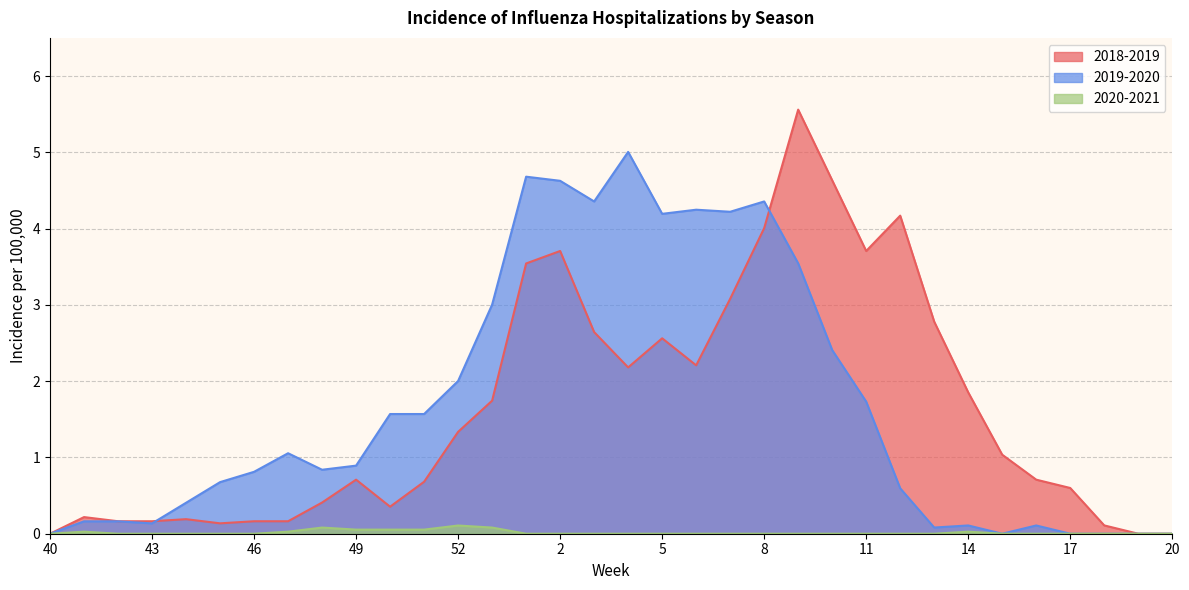

At which category is the sum across all series the highest?

9